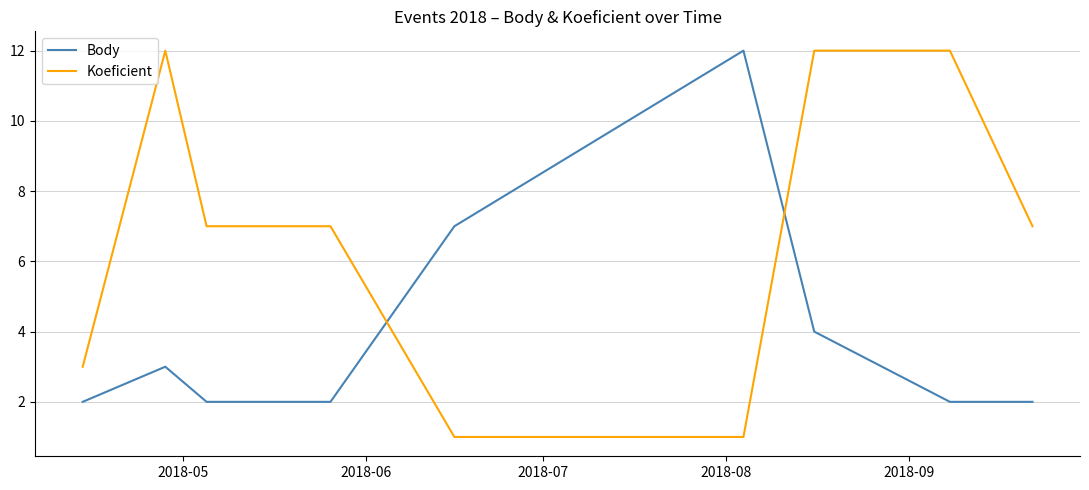

How many times do Koeficient and Body cross each other?

2